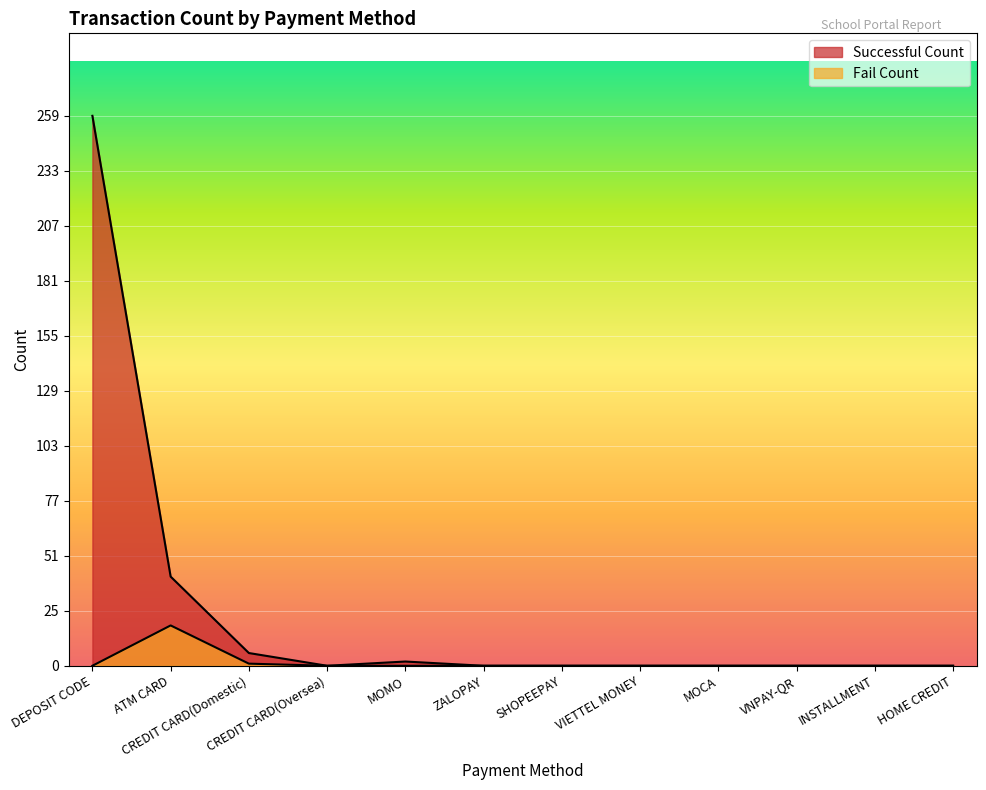

In Successful Count, how many points are higher than both neighbors (excluding endpoints)?

1